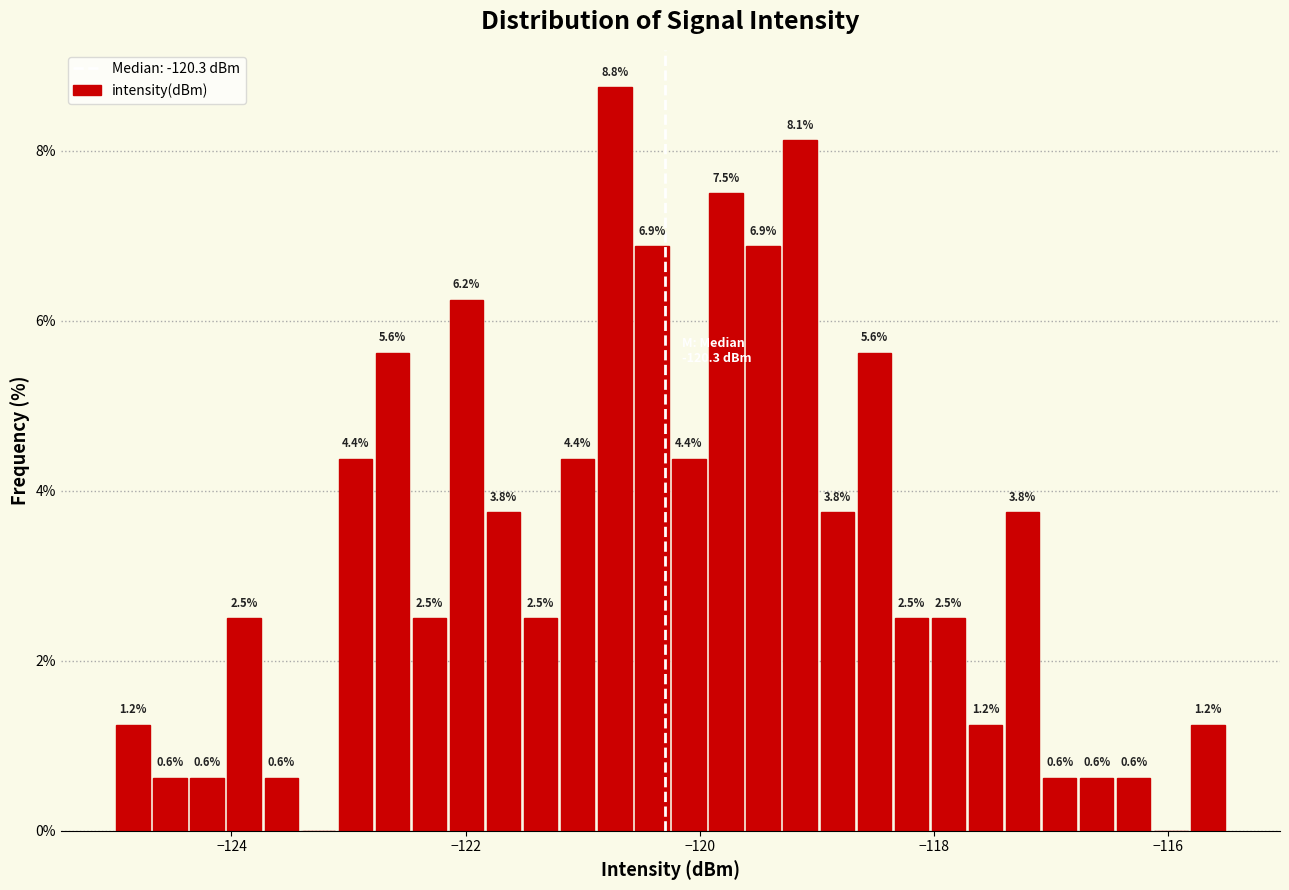

Read against the x-axis, roughly where is the centre of the tallest bar?

-120.8